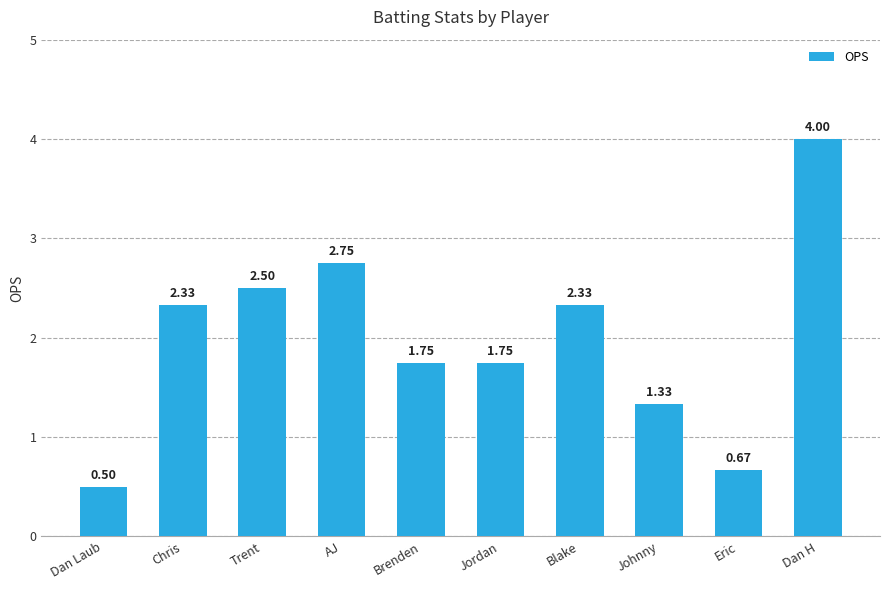

What position from the right is Blake?

4